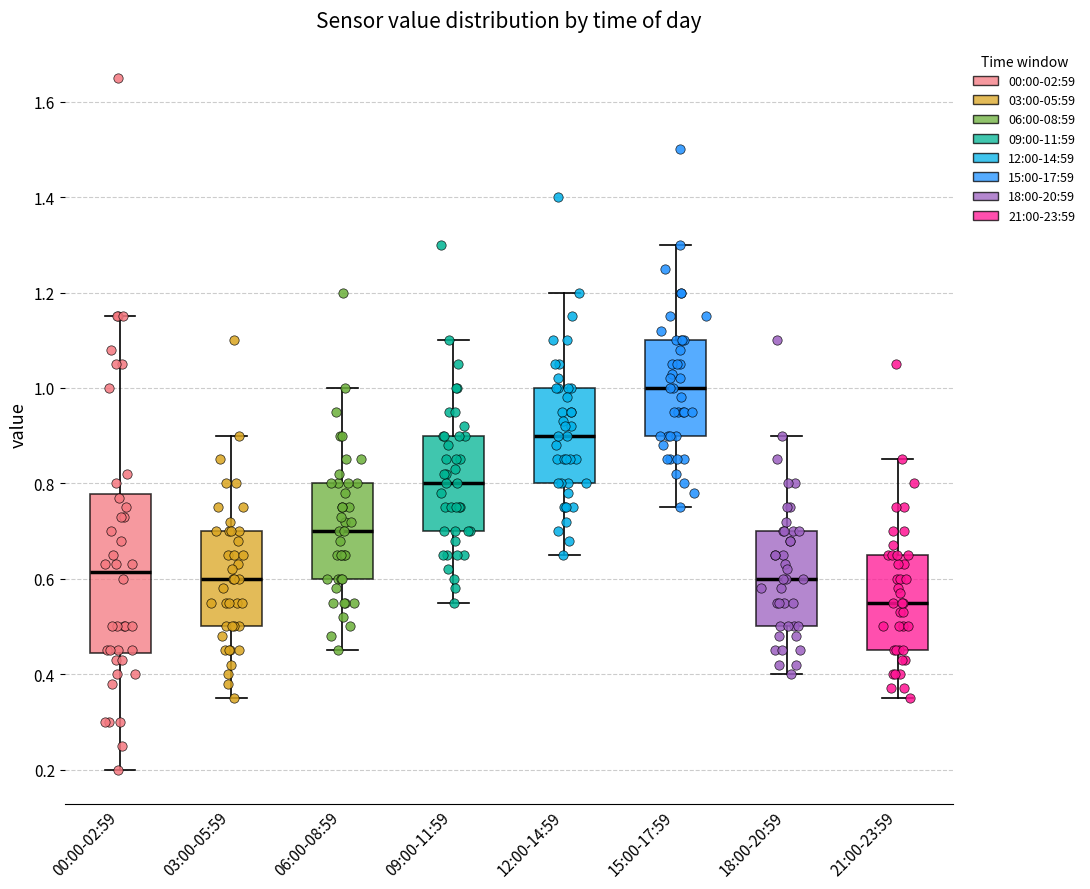

Reading left to right, transcribe this box plot: for each box, give where its median line is, the range the box spans, and where its two whiskers end, as read against the y-axis. The values are not printed on the chart, so give them approximately, as read against the axis.

00:00-02:59: median 0.62, box 0.44 to 0.78, whiskers 0.20 to 1.16
03:00-05:59: median 0.60, box 0.50 to 0.70, whiskers 0.36 to 0.90
06:00-08:59: median 0.70, box 0.60 to 0.80, whiskers 0.46 to 1.00
09:00-11:59: median 0.80, box 0.70 to 0.90, whiskers 0.56 to 1.10
12:00-14:59: median 0.90, box 0.80 to 1.00, whiskers 0.66 to 1.20
15:00-17:59: median 1.00, box 0.90 to 1.10, whiskers 0.76 to 1.30
18:00-20:59: median 0.60, box 0.50 to 0.70, whiskers 0.40 to 0.90
21:00-23:59: median 0.56, box 0.46 to 0.66, whiskers 0.36 to 0.86